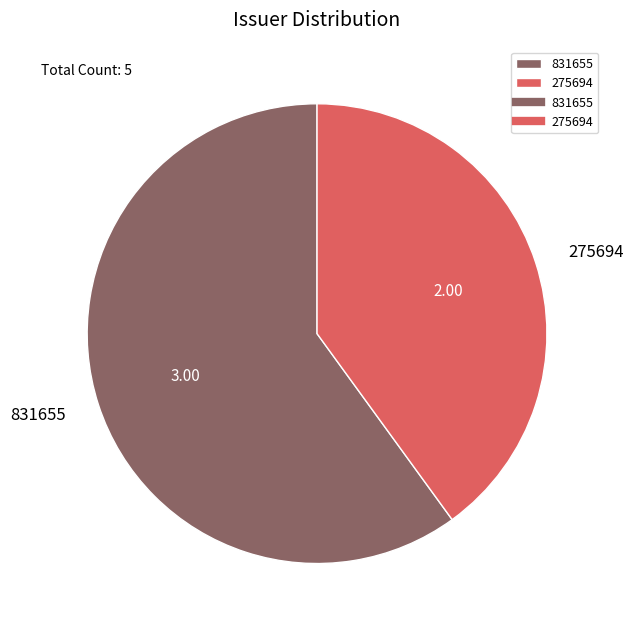

Is the sum of 831655 and 275694 greater than half?

Yes